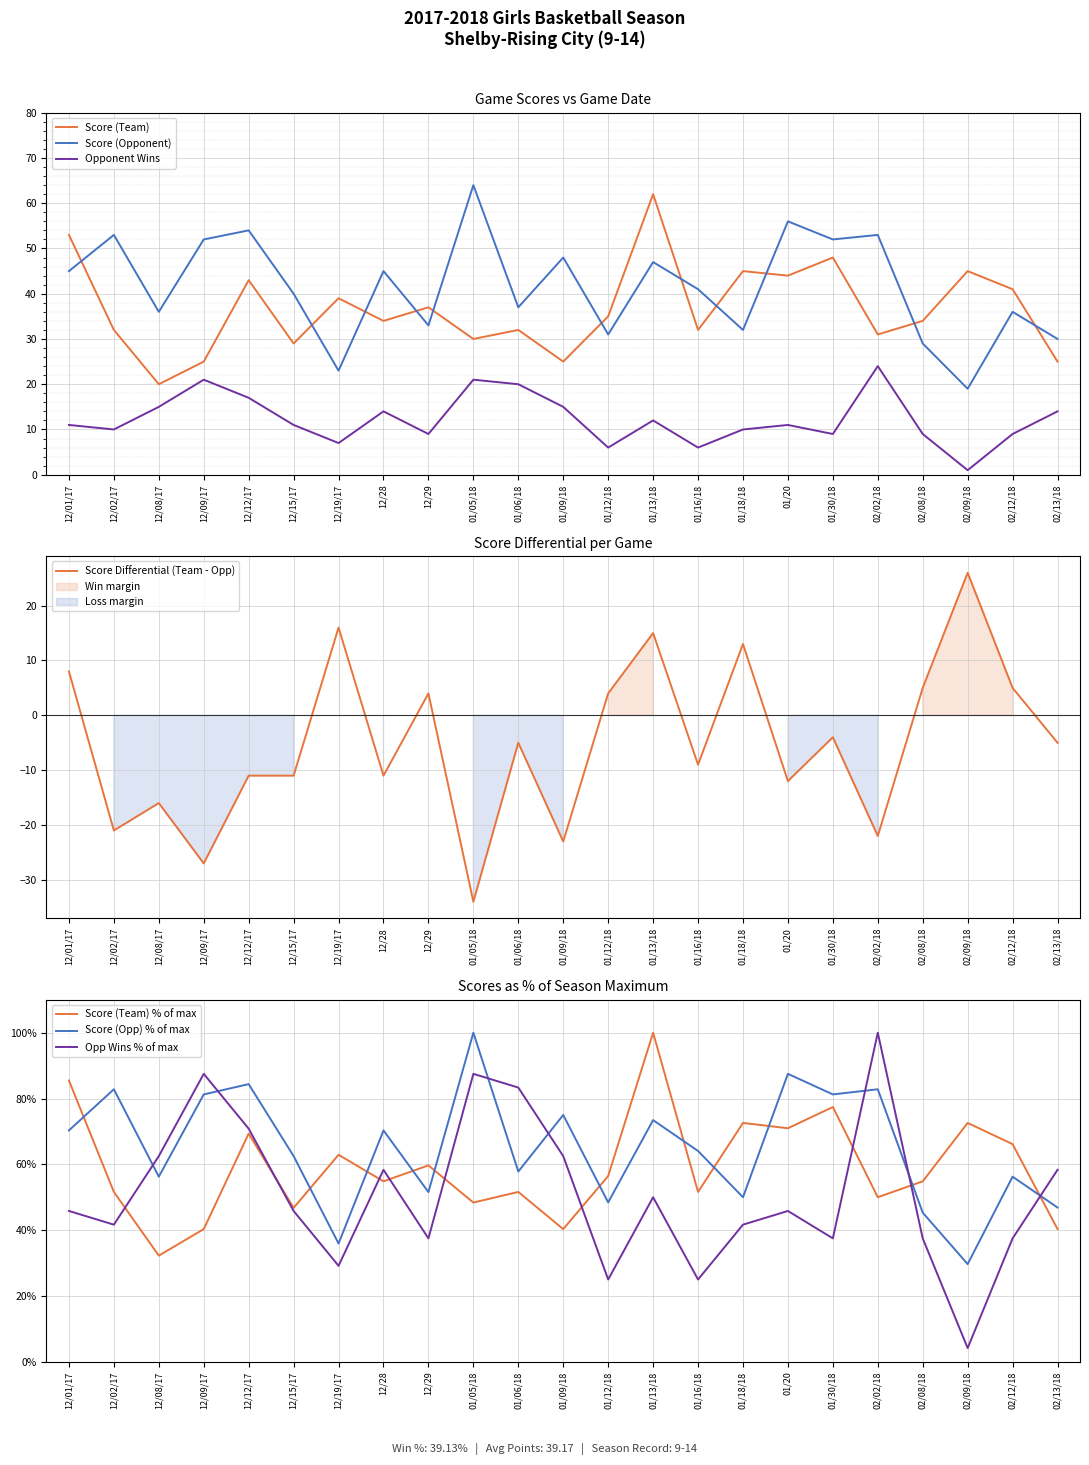

Is it true that Score (Team) equals 47 at 02/02/18?

False